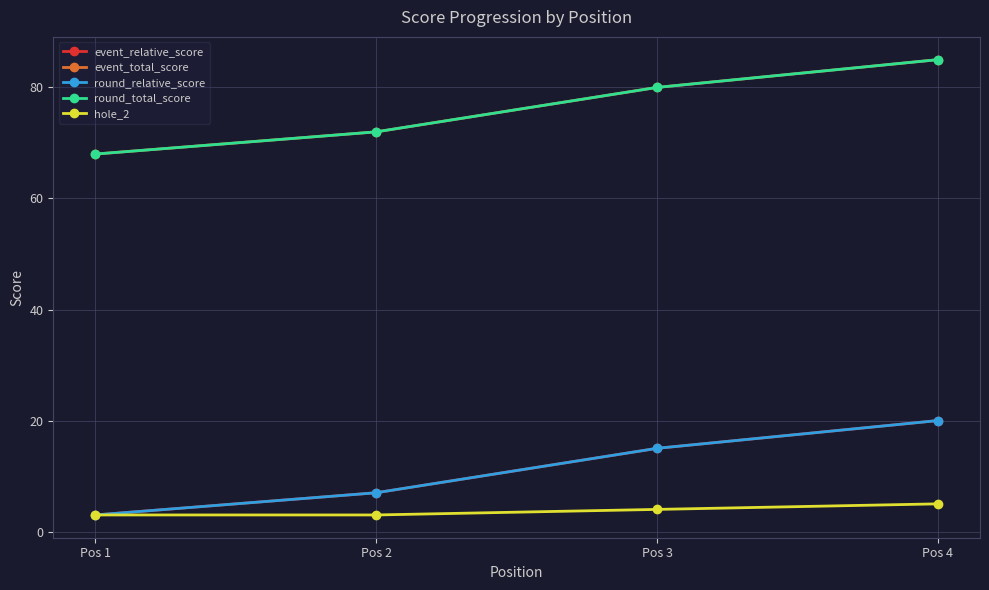

Does the chart have visible grid lines?

Yes